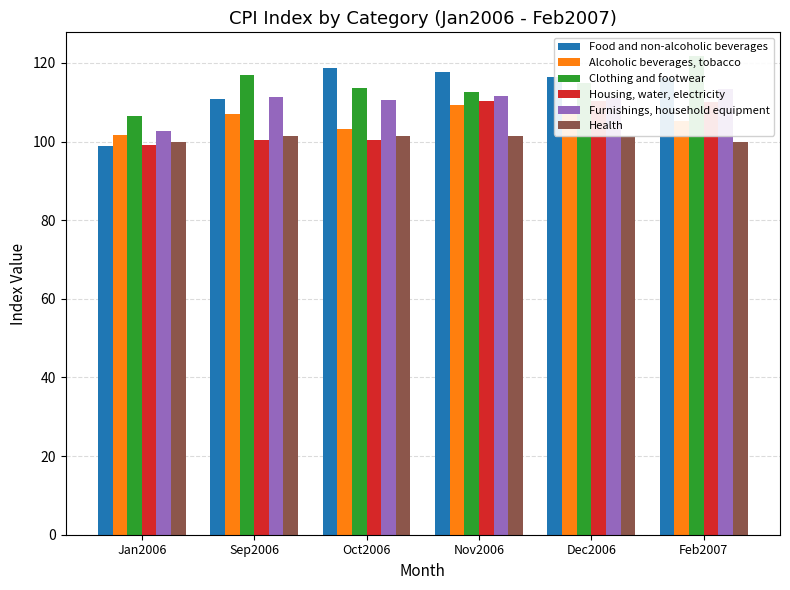

At which category is the sum across all series the highest?

Feb2007